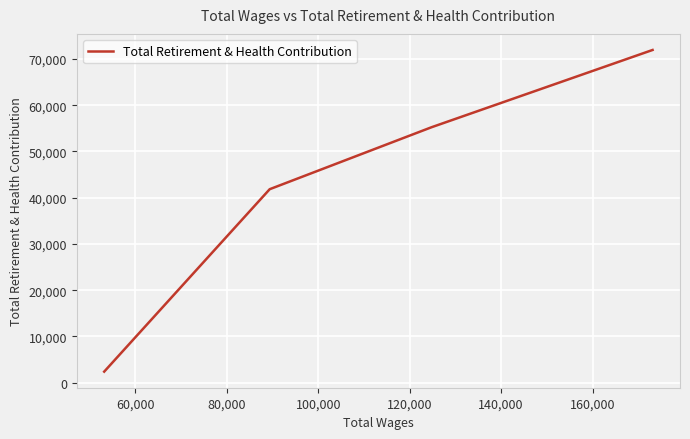

Does the chart display data point markers on the line(s)?

No